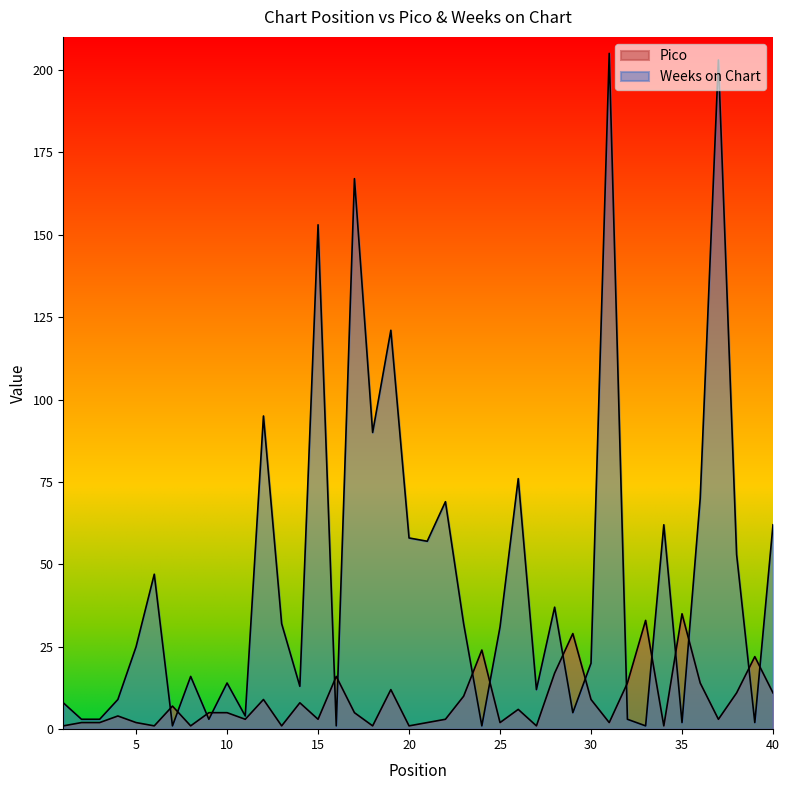

Is it true that Pico equals 18 at 36?

False